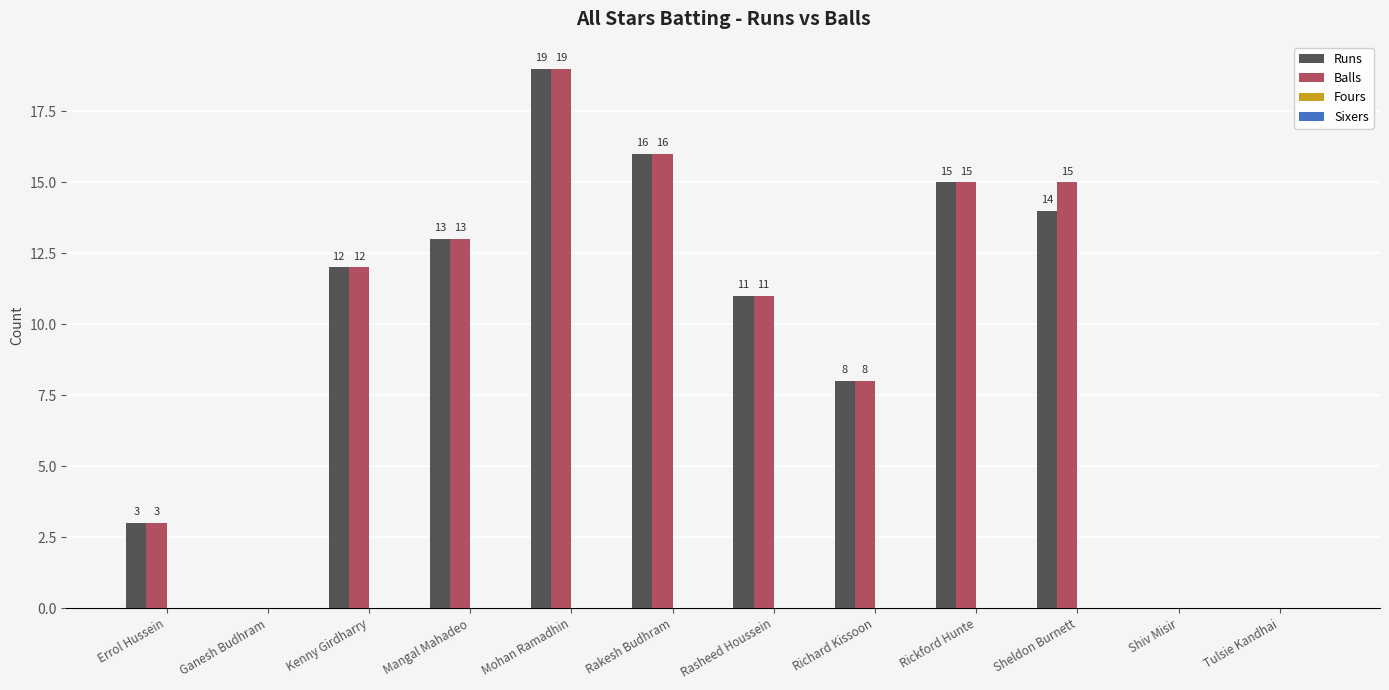

Is the value of Balls at Errol Hussein greater than the value of Runs at Rickford Hunte?

No